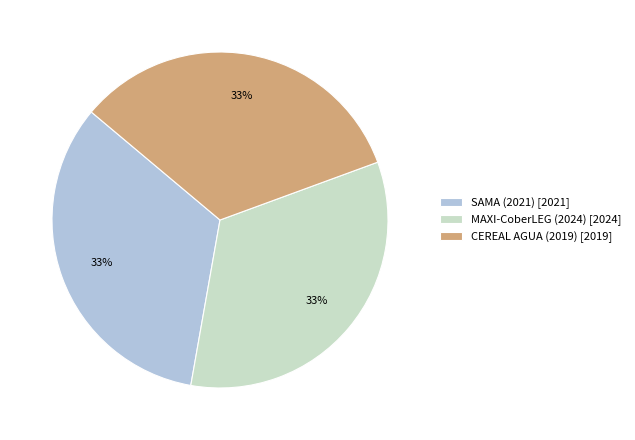

To the nearest percent, what is the combined percentage of MAXI-CoberLEG (2024) and SAMA (2021)?

67%